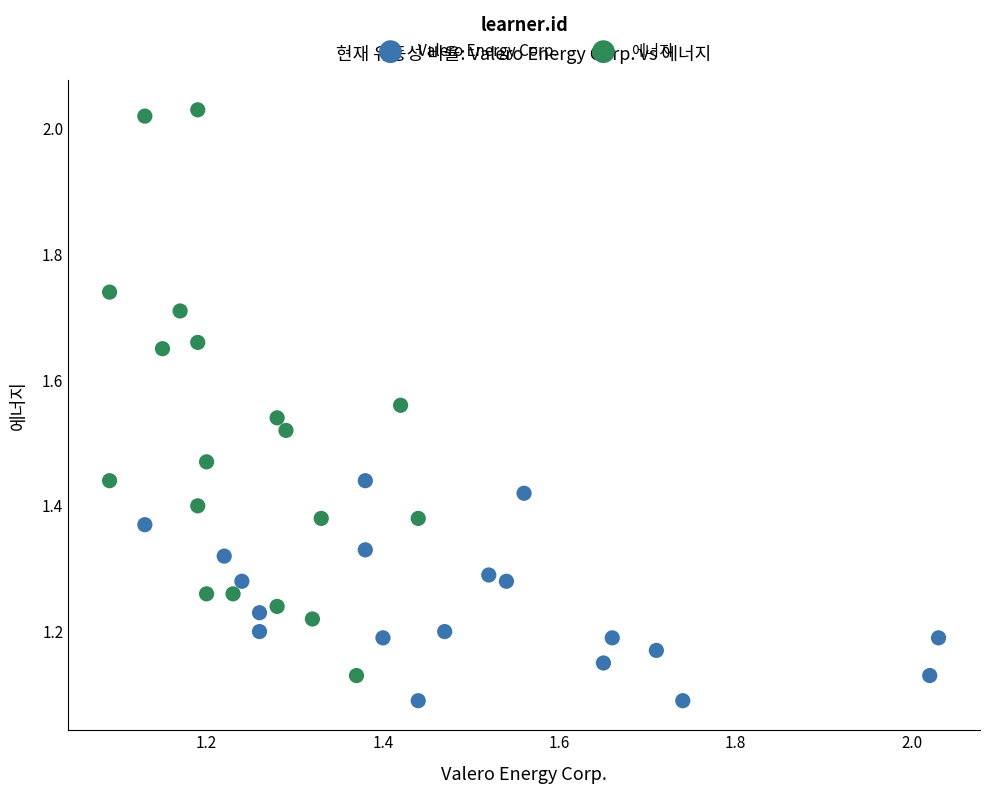

Which series contains the highest Y value?

에너지